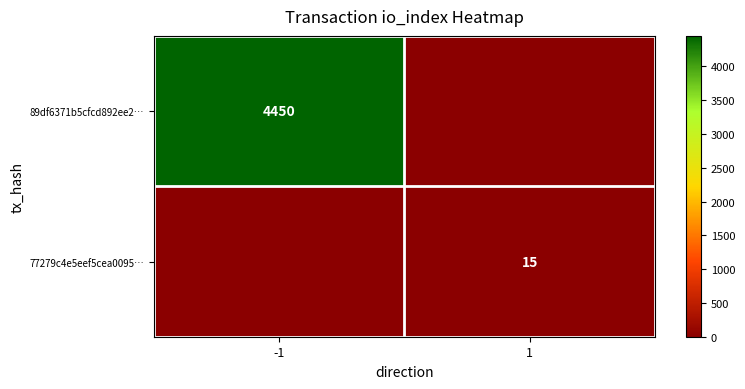

True or false: 89df6371b5cfcd892ee2… has a value of 1529 at -1.

False